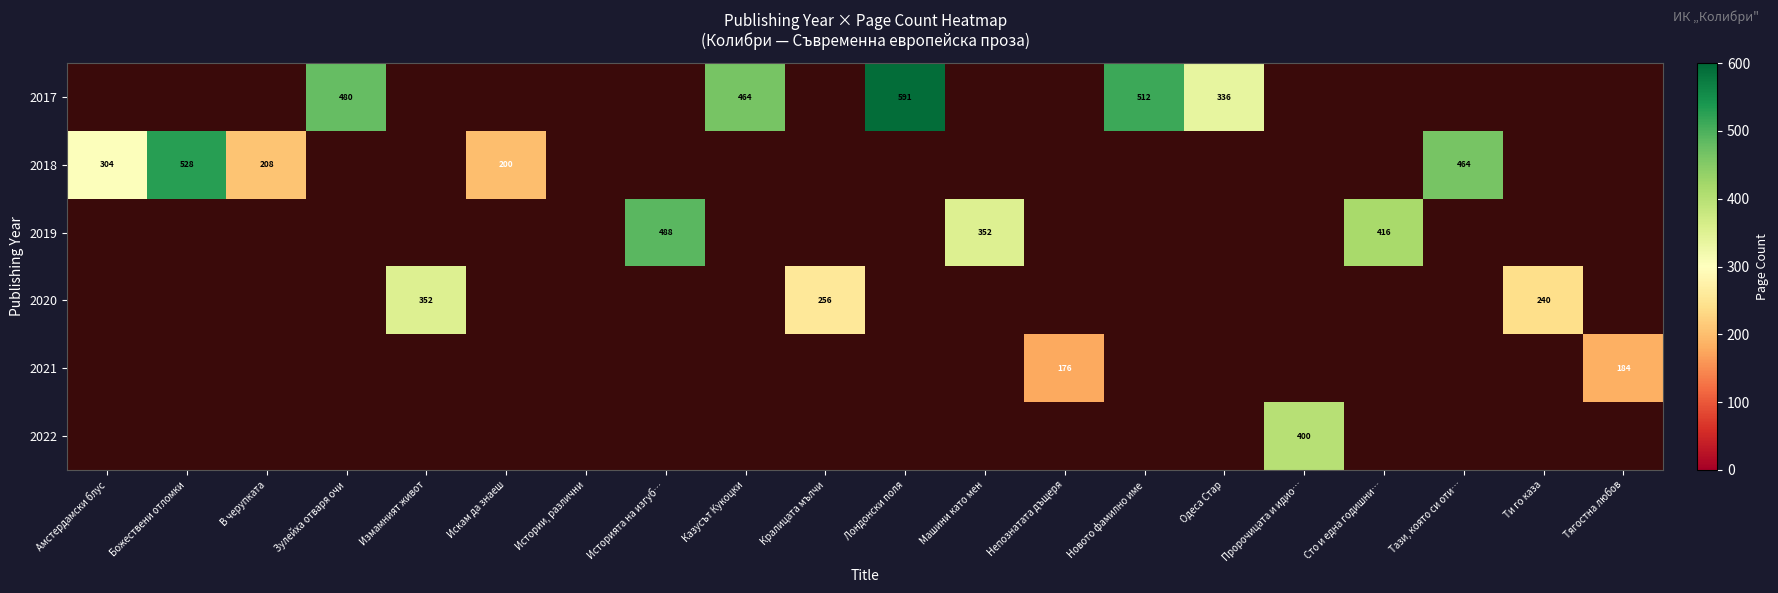

Count the number of categories in the chart.

20